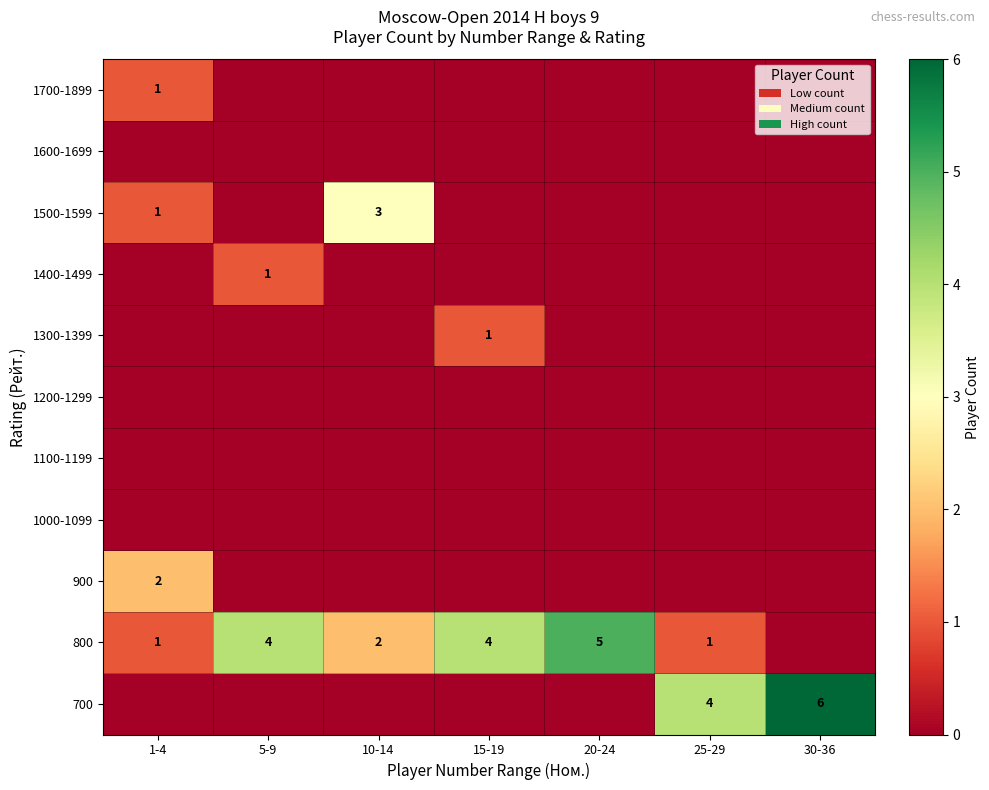

True or false: 1500-1599 has a value of 3 at 10-14.

True